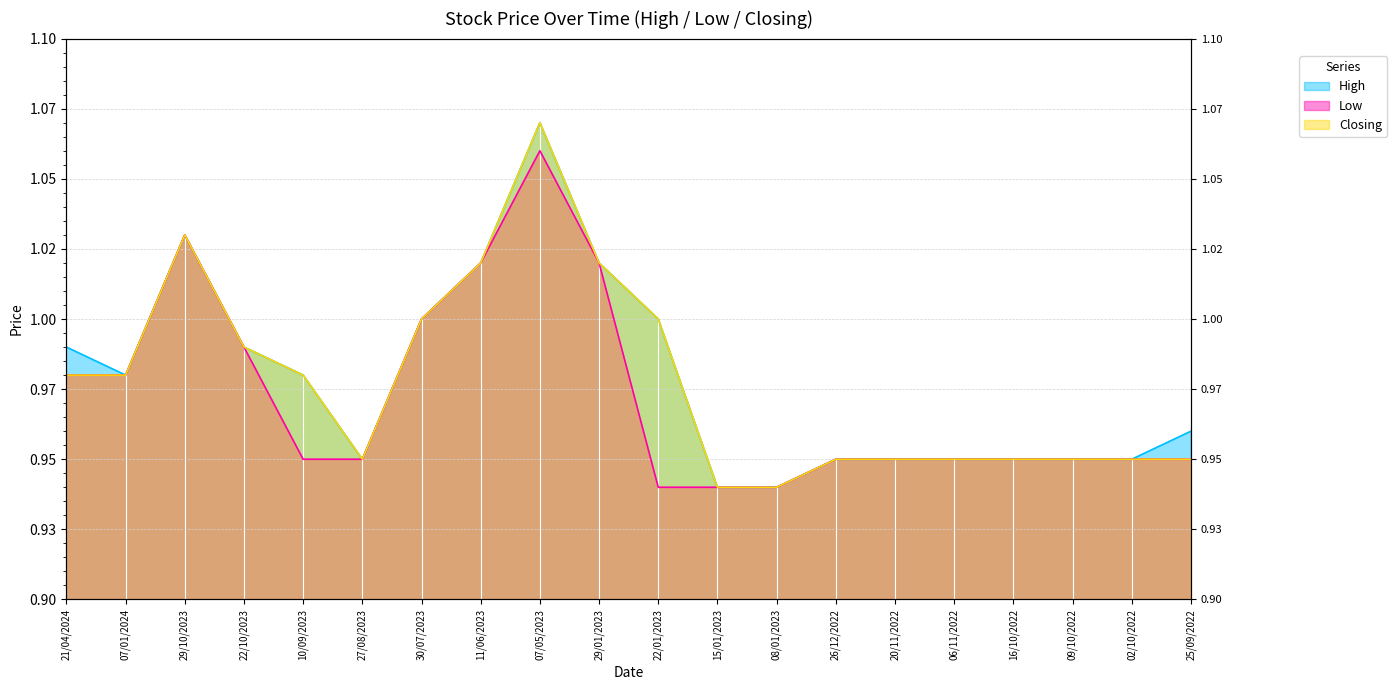

Which series has the largest range (max minus min)?

High